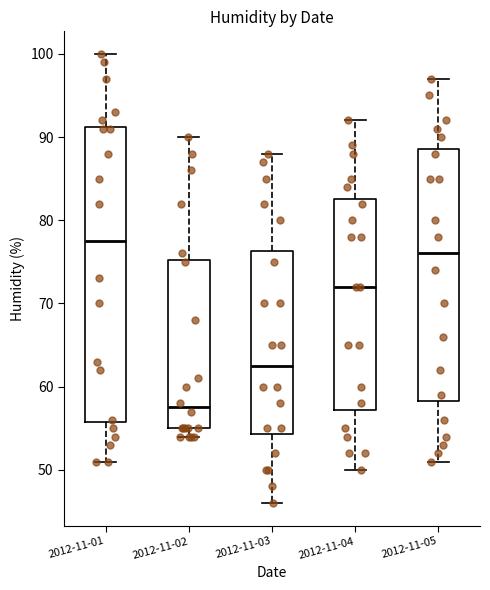

Which box's median line is the highest?

2012-11-01